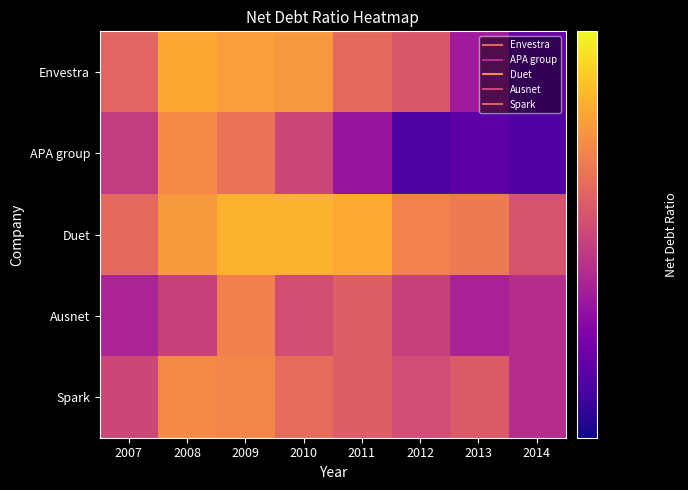

At how many categories does at least one series exceed 0?

8